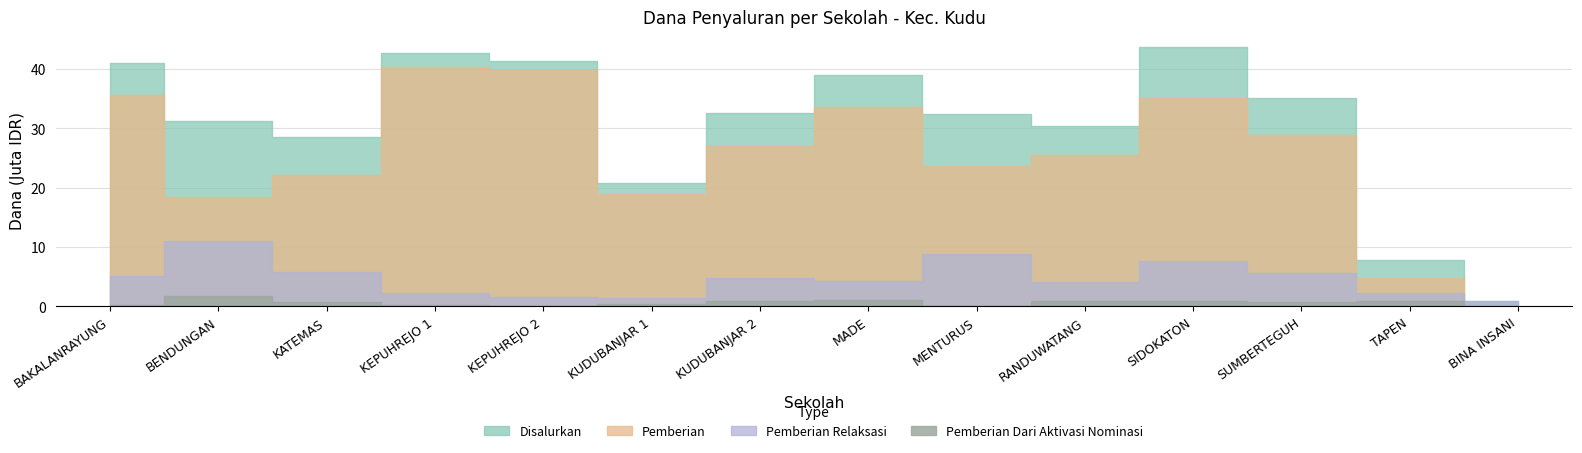

Which series changed the most between SD NEGERI KATEMAS and SD NEGERI SUMBERTEGUH?

Pemberian